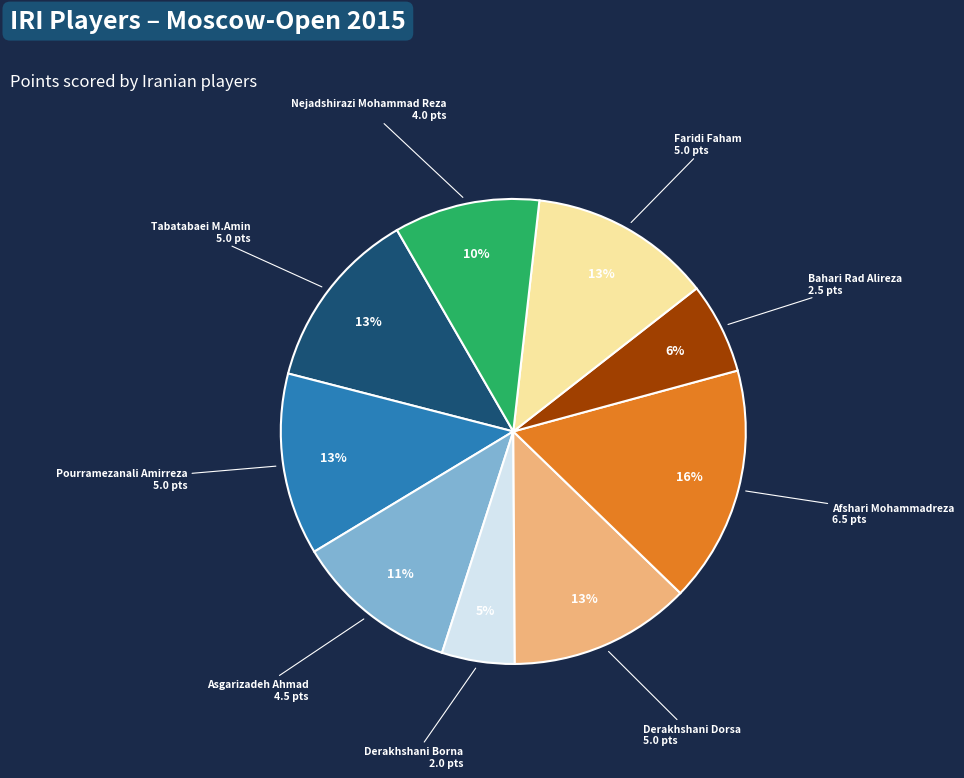

Is there a majority slice in this chart?

No